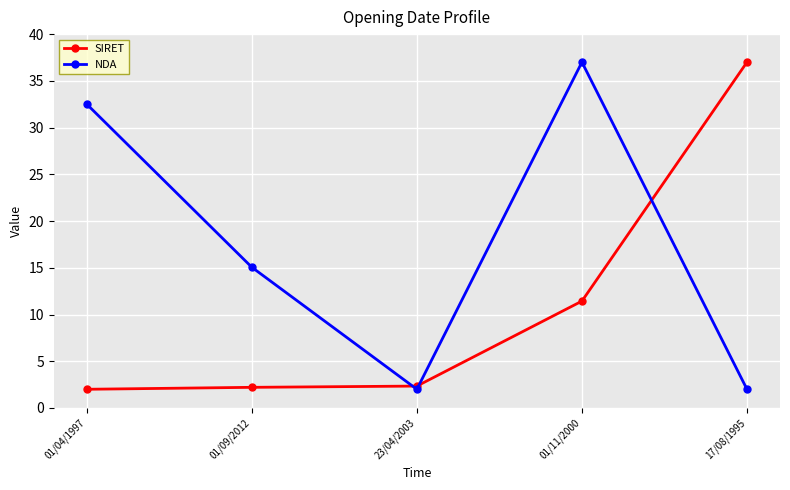

True or false: SIRET and NDA cross at least once.

True